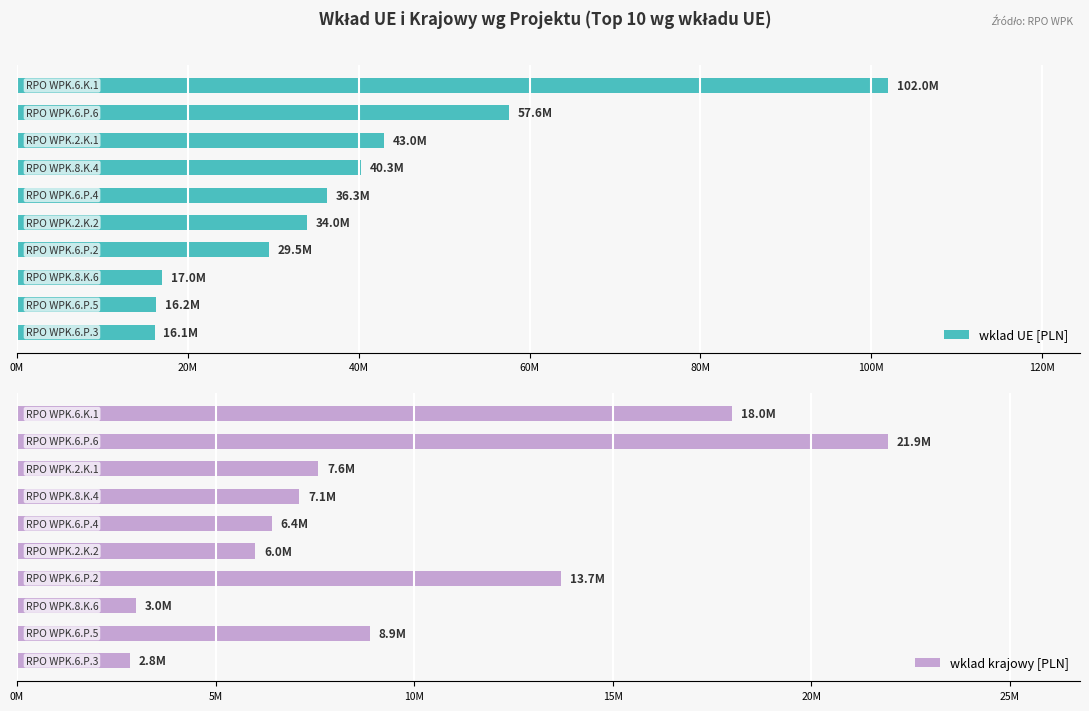

What is the minimum value for wklad UE [PLN]?

16094213.5